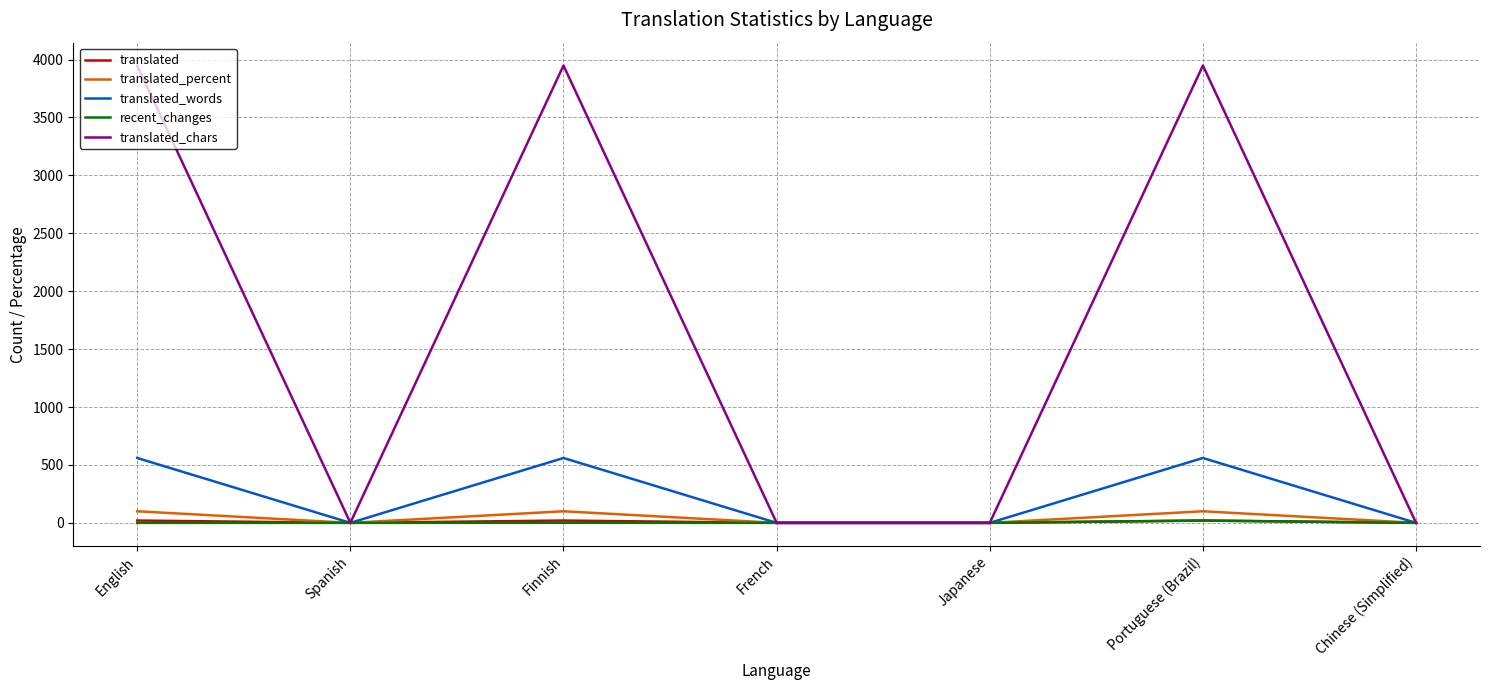

The value of translated_chars at English is 3948. True or false?

True